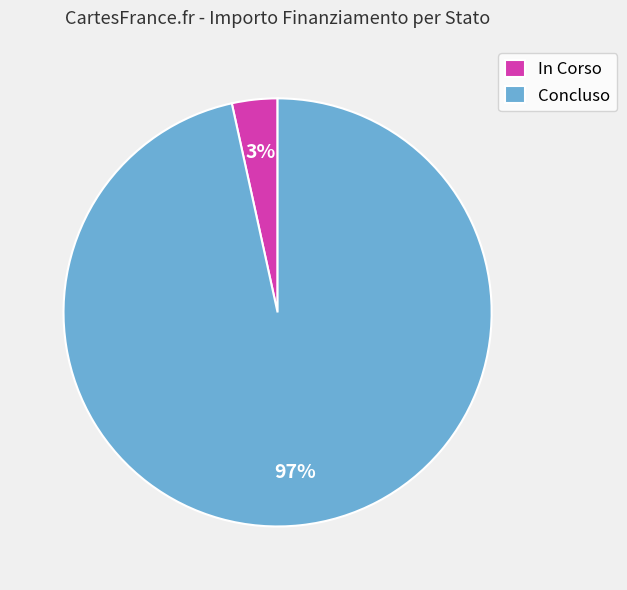

To the nearest percent, what percentage of the pie is In Corso?

3%